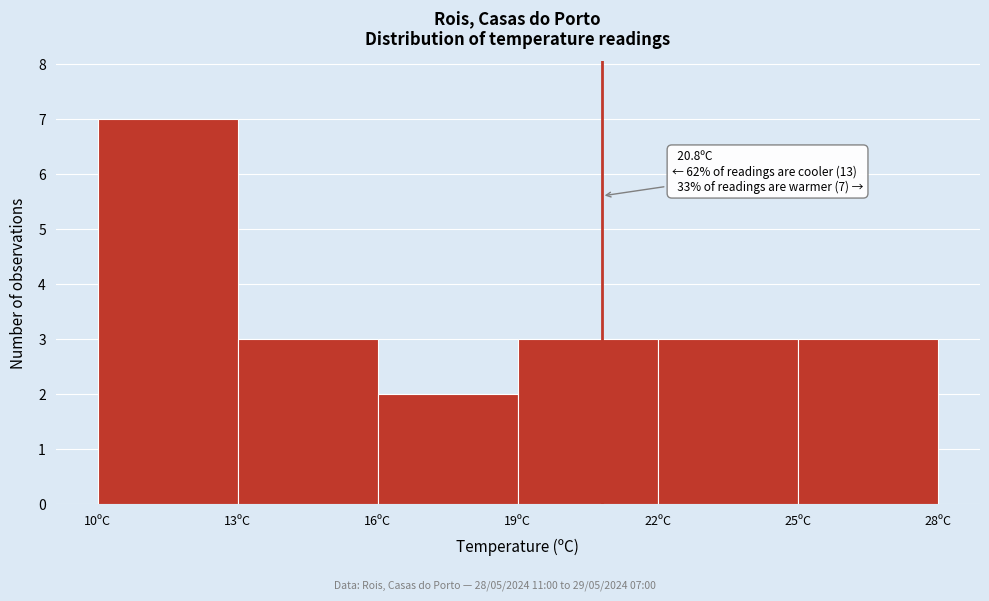

Over which range of the x-axis is the bar tallest?

10 to 13